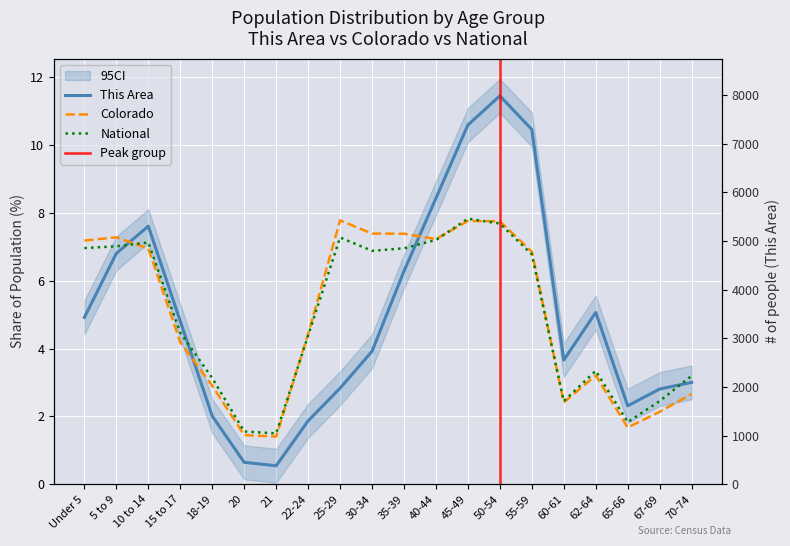

Between 18-19 and 40-44, which series saw the biggest shift?

This Area